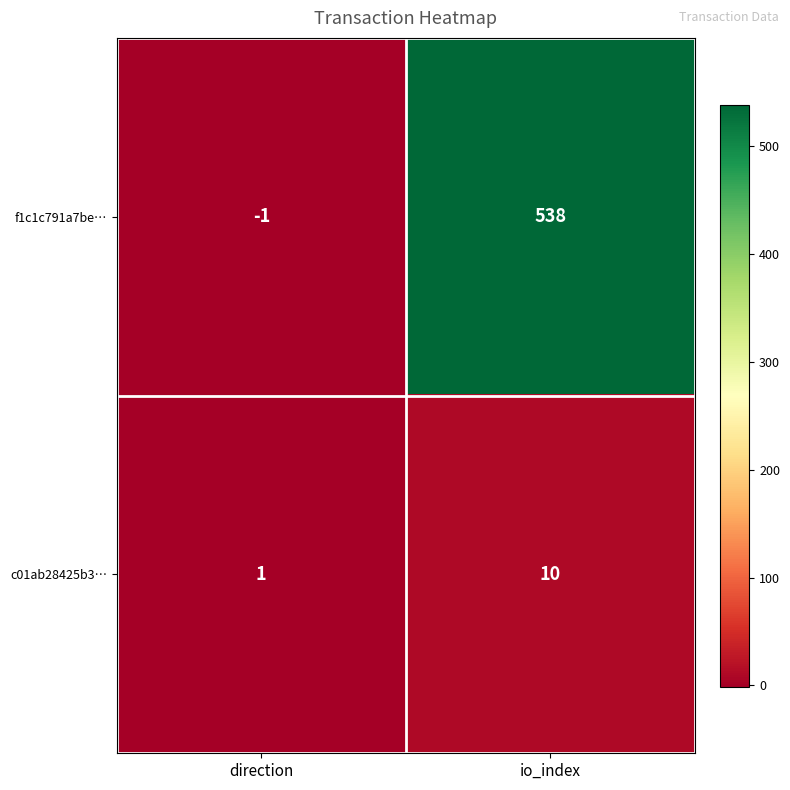

What is the sum of the f1c1c791a7be… values at direction and io_index?

537